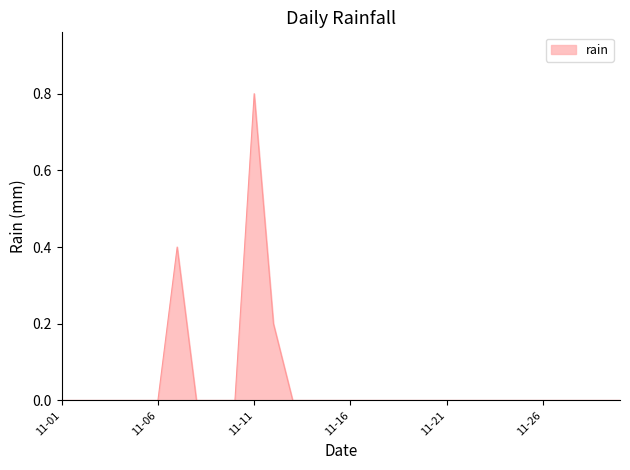

What is the maximum value shown in the chart?

0.8